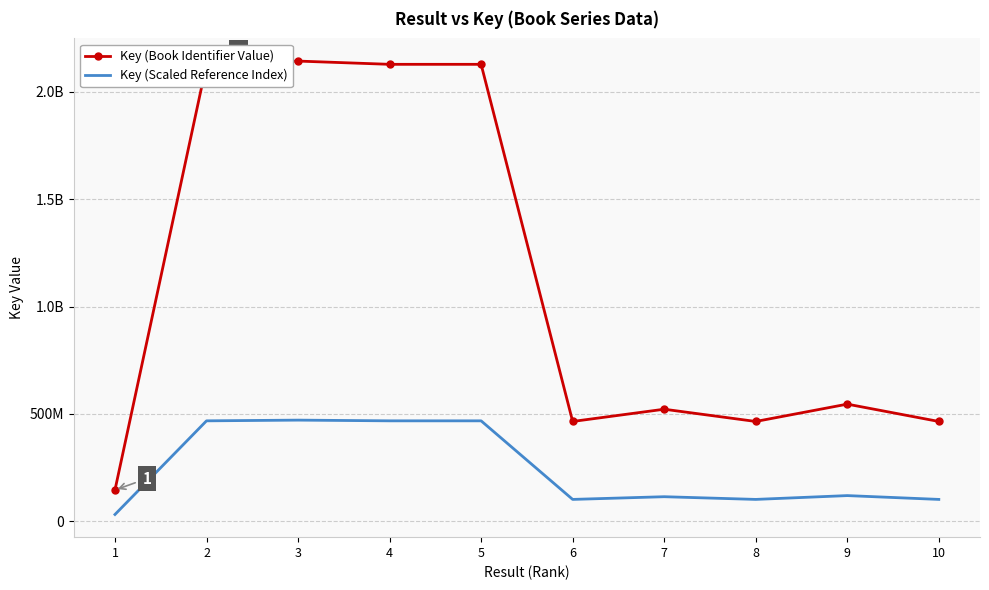

List the series in order of their peak value, lowest first.

Key (Scaled Reference Index), Key (Book Identifier Value)